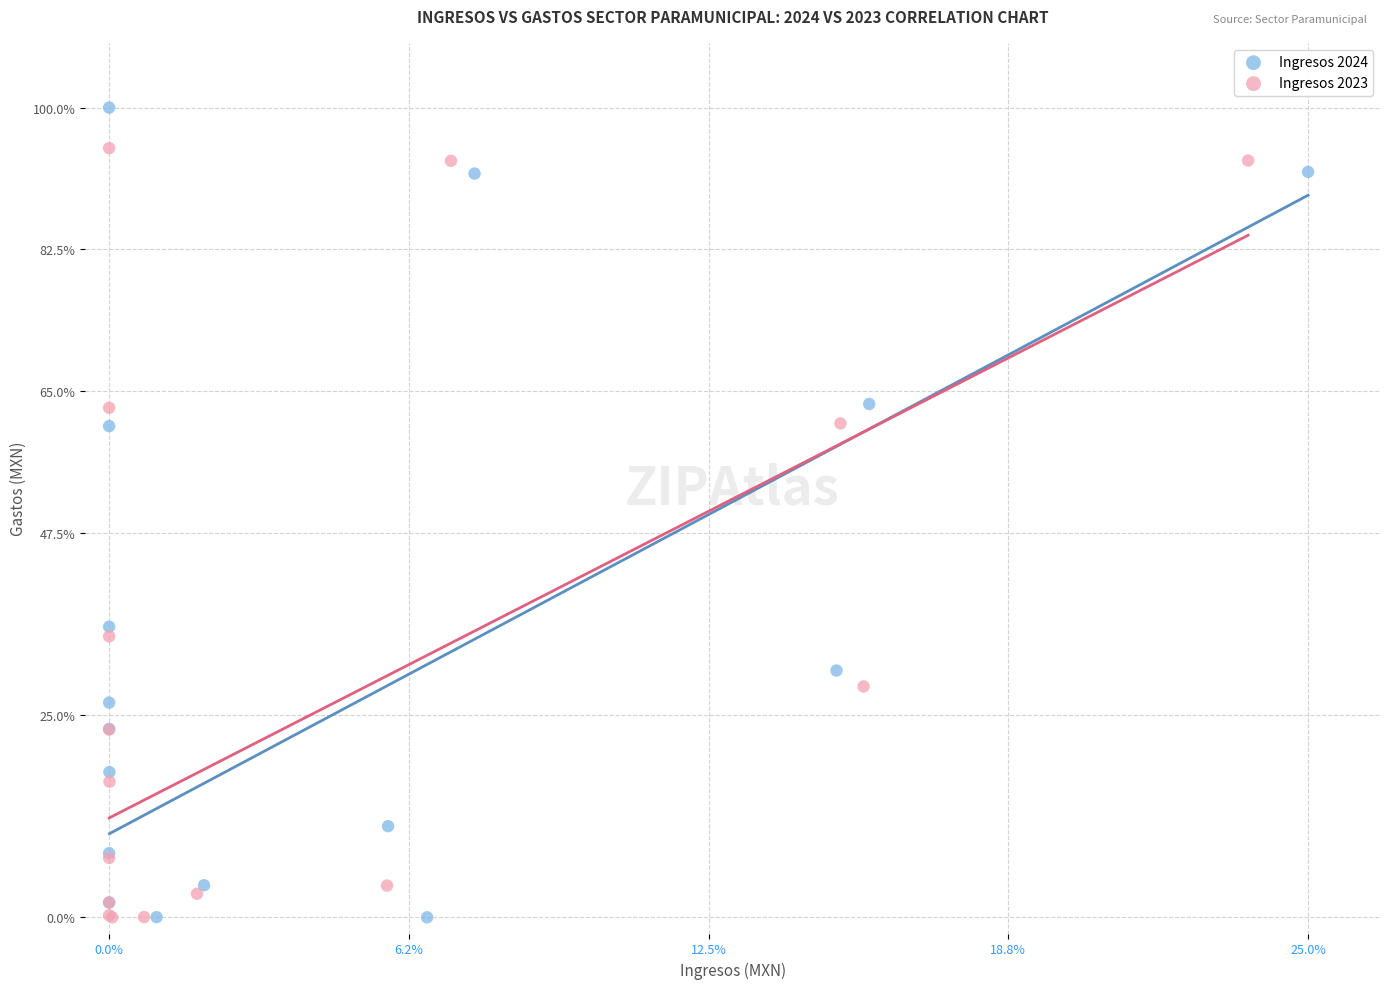

Which series has the largest Y range (max minus min)?

Ingresos 2024